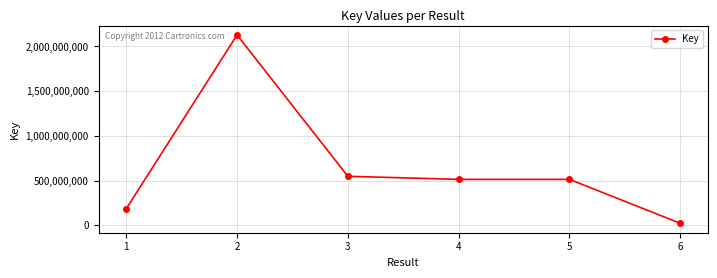

What is the greatest value displayed?

2128791795